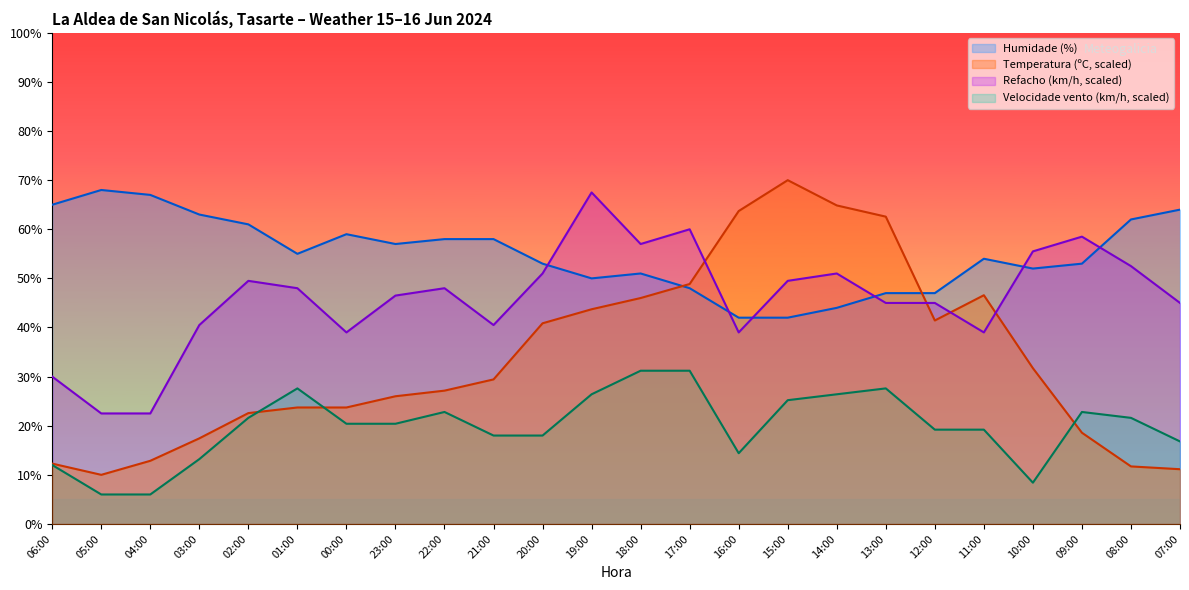

What is the sum of the Humidade (%) values at 13:00 and 19:00?

97.0